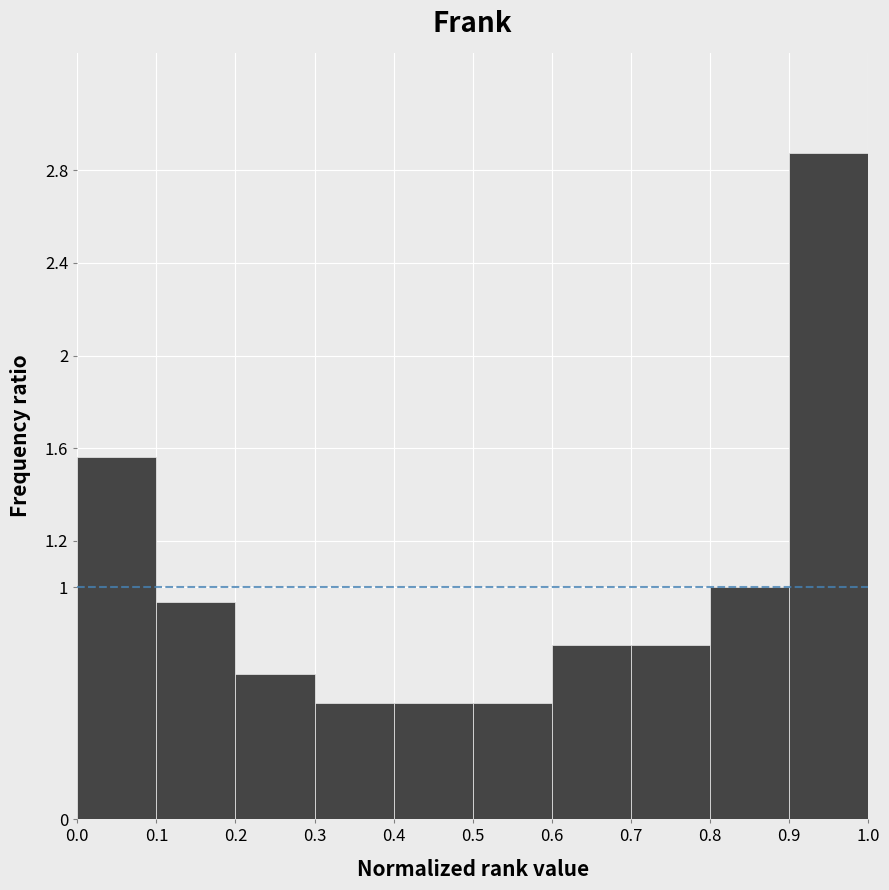

Reading left to right, list every bar in this chart as the range it spans on the x-axis followed by its height. The values are not printed on the chart, so give them approximately, as read against the axis.

0.0 to 0.1: 1.56
0.1 to 0.2: 0.94
0.2 to 0.3: 0.62
0.3 to 0.4: 0.50
0.4 to 0.5: 0.50
0.5 to 0.6: 0.50
0.6 to 0.7: 0.76
0.7 to 0.8: 0.76
0.8 to 0.9: 1.00
0.9 to 1.0: 2.88